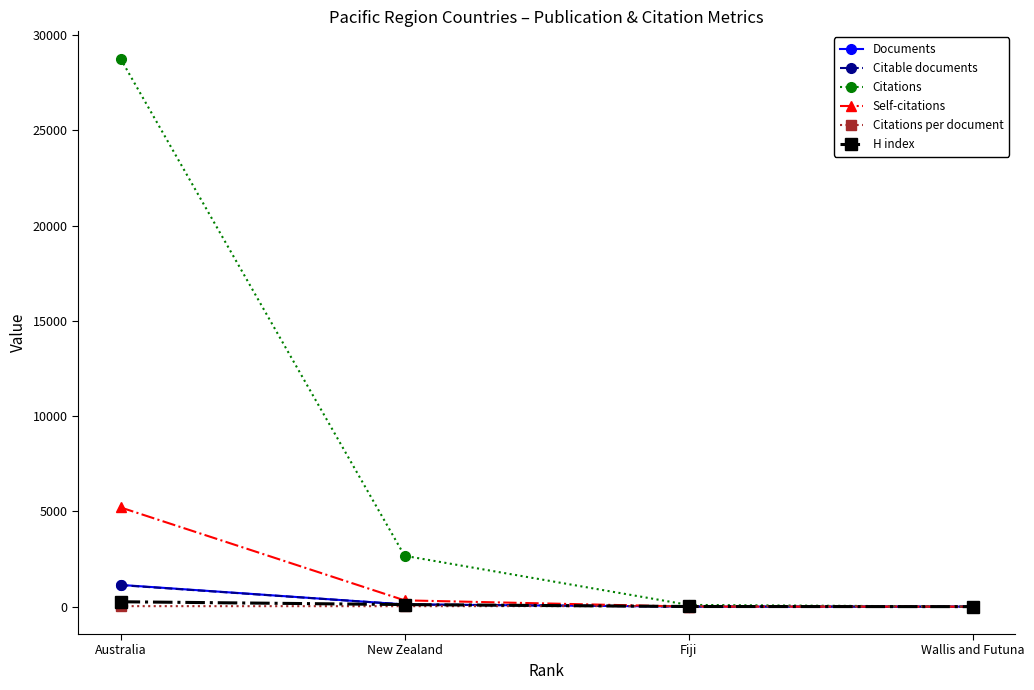

Which series ends up on top after the final intersection of Self-citations and Documents?

Documents